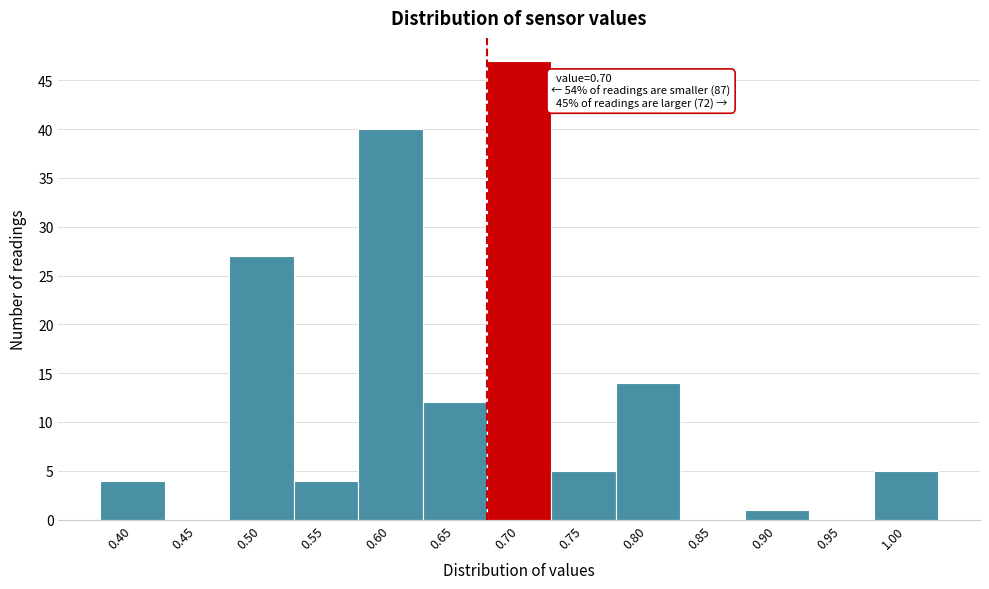

Reading right to left, what are all the values shown in this chart?

1.00=5	0.95=0	0.90=1	0.85=0	0.80=14	0.75=5	0.70=47	0.65=12	0.60=40	0.55=4	0.50=27	0.45=0	0.40=4